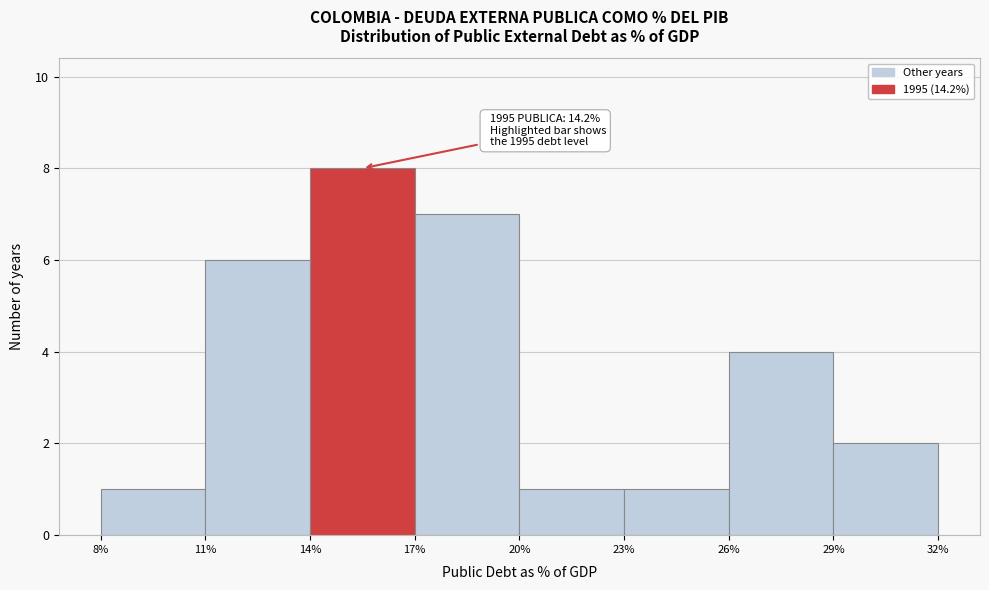

Which range on the x-axis has the tallest bar?

14% to 17%